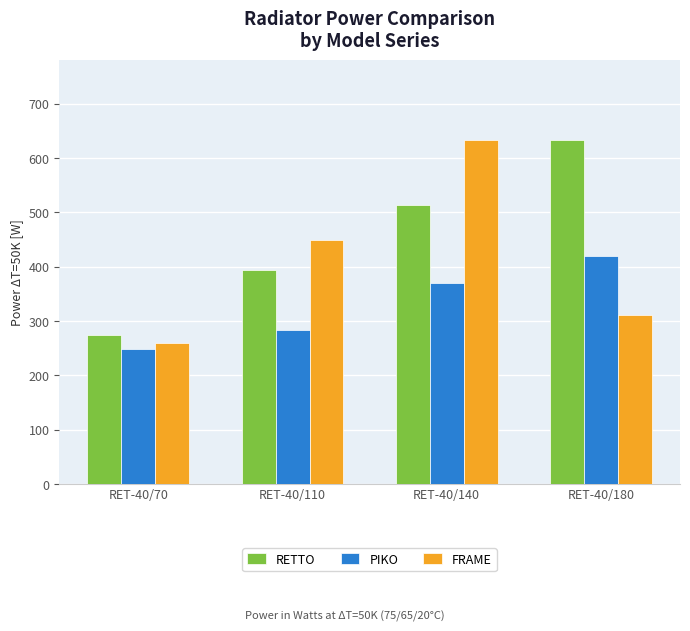

List the labels in order of RETTO value, smallest first.

RET-40/70, RET-40/110, RET-40/140, RET-40/180